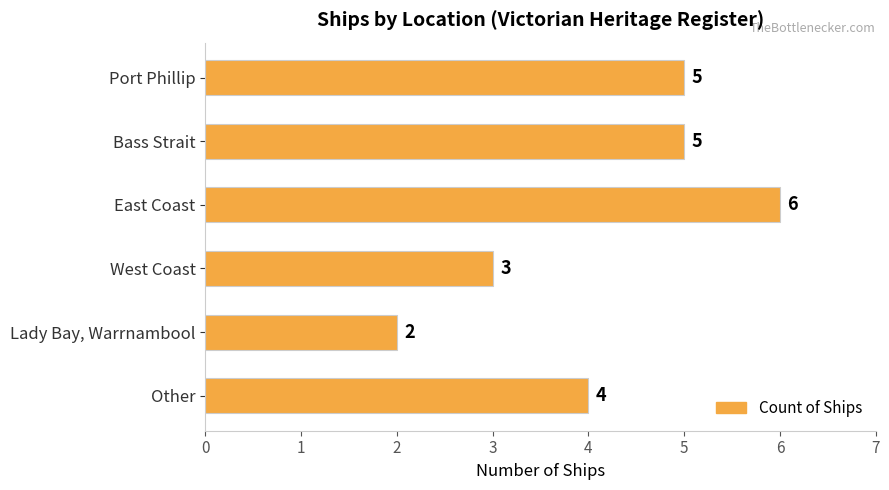

What is the greatest value displayed?

6